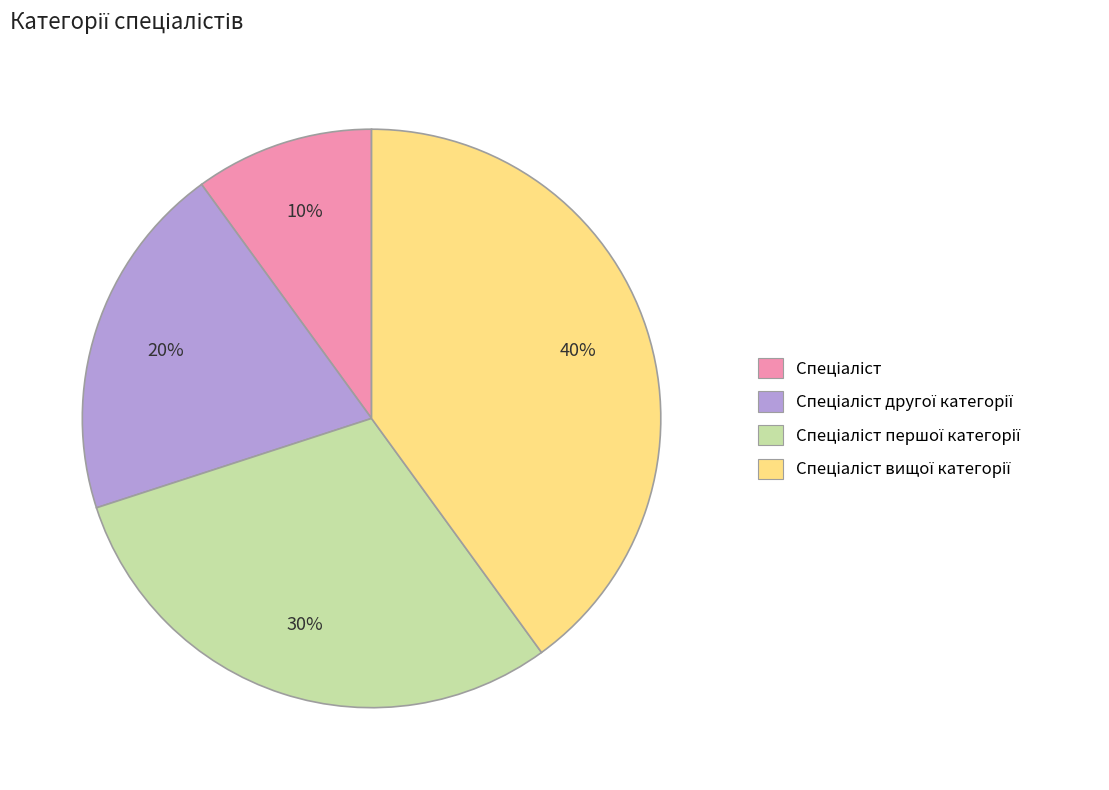

To the nearest percent, what is the average slice percentage?

25%